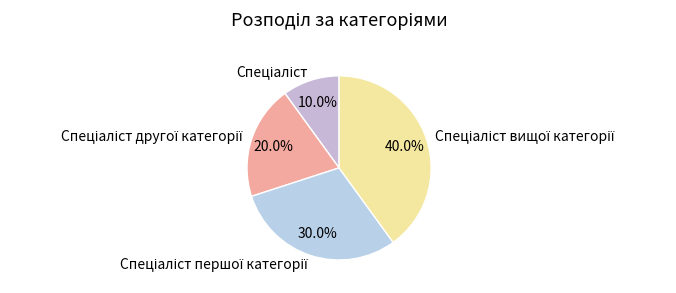

Does any single category account for the majority?

No